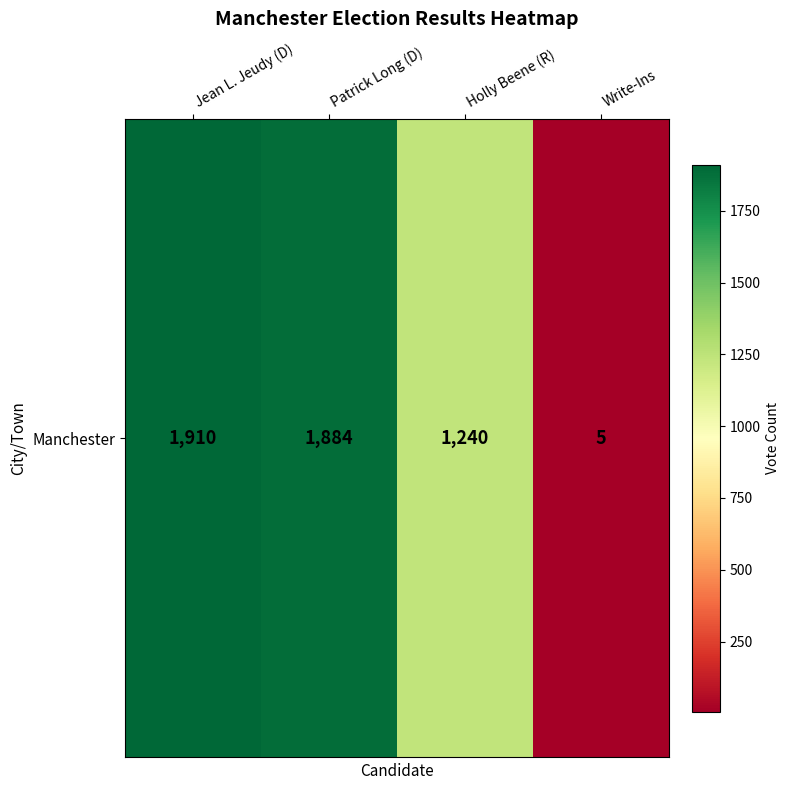

Rank the categories by value from lowest to highest.

Write-Ins, Holly Beene (R), Patrick Long (D), Jean L. Jeudy (D)